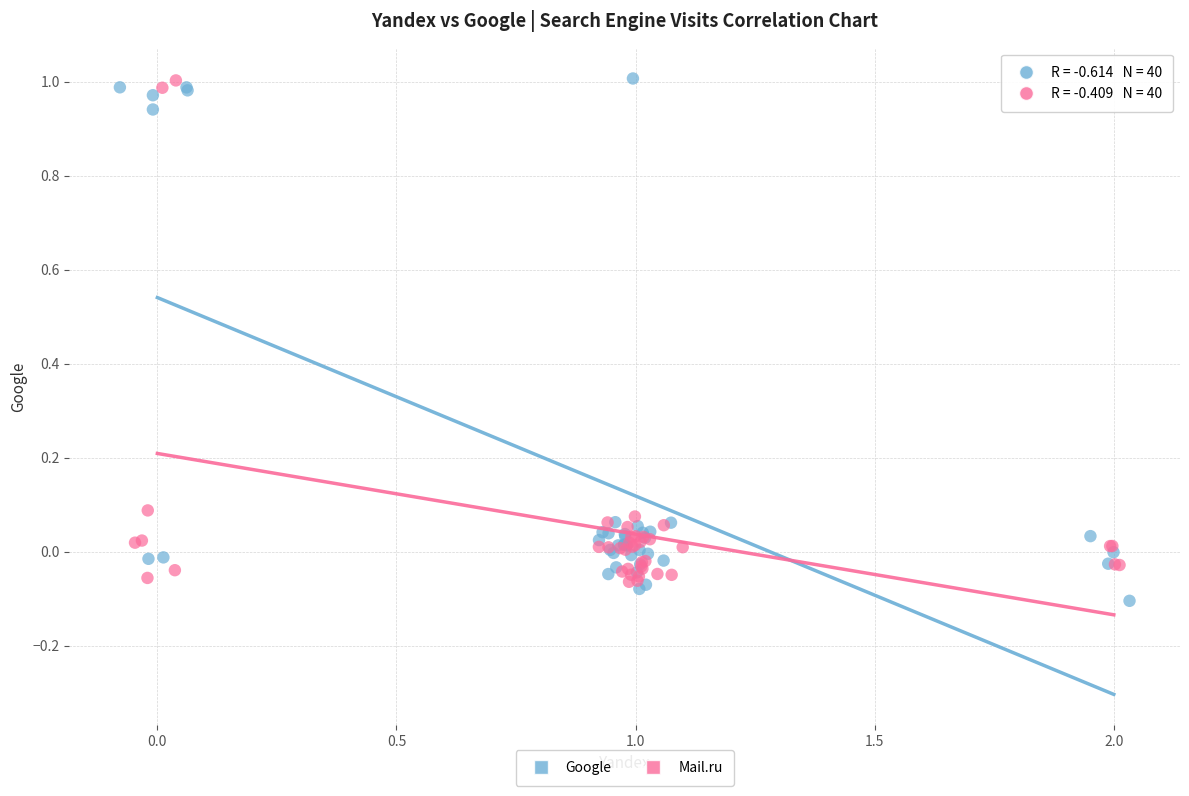

Which series contains the lowest Y value?

Google